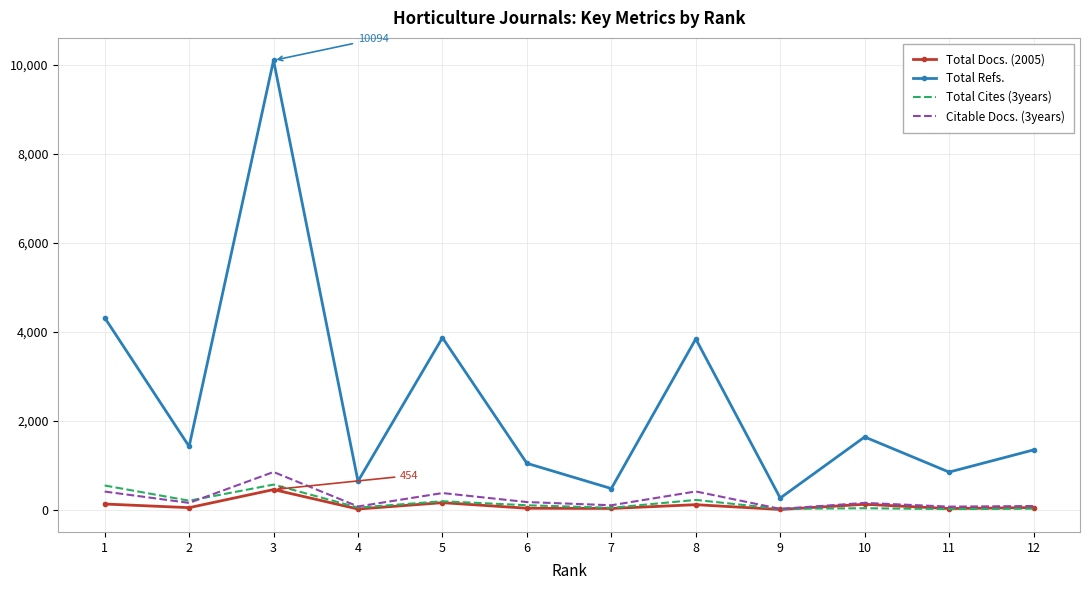

At which category is the sum across all series the highest?

3